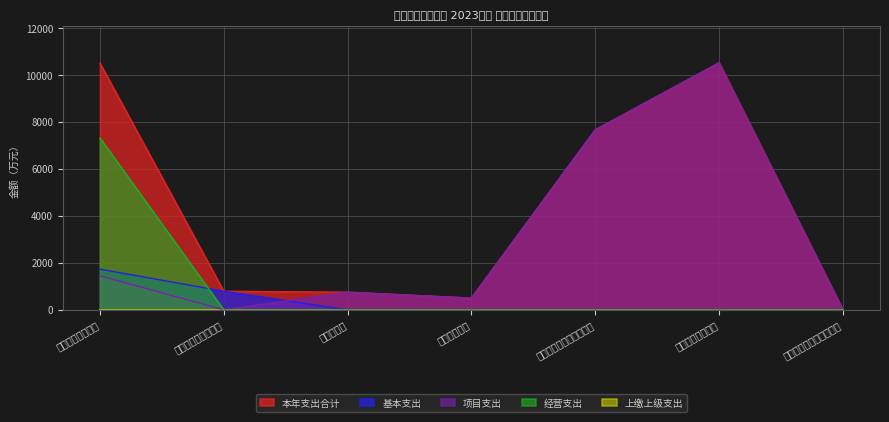

Reading left to right, what are all the values shown in this chart?

本年支出合计: 10503.0	792.1	751.4	500.0	7664.0	10517.1	0.4
基本支出: 1732.6	792.1	0.0	0.0	0.0	0.0	0.0
项目支出: 1449.7	0.0	751.4	500.0	7664.0	10517.1	0.4
经营支出: 7320.7	0.0	0.0	0.0	0.0	0.0	0.0